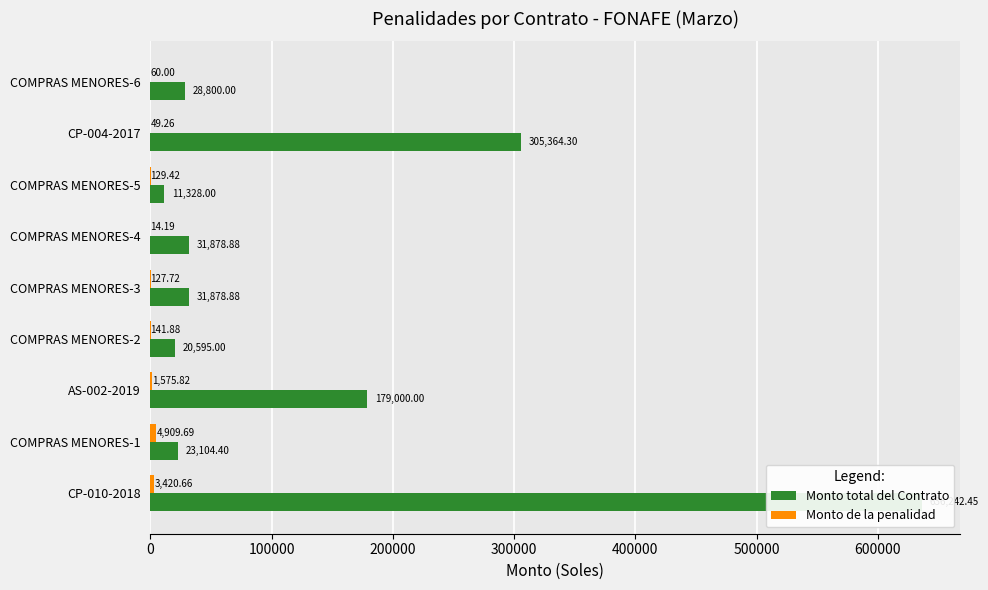

Does the chart contain any negative values?

No